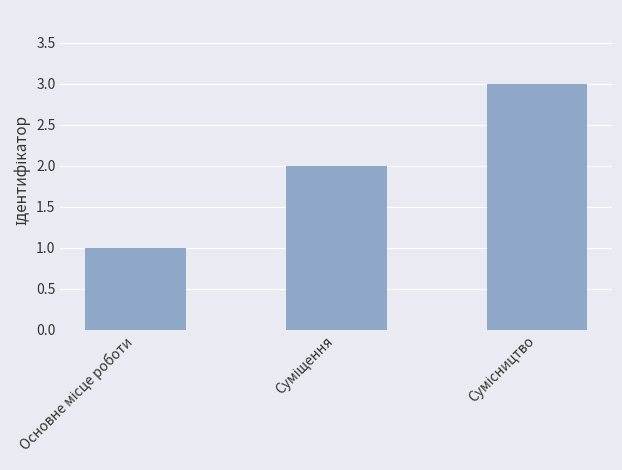

What is the maximum value shown in the chart?

3